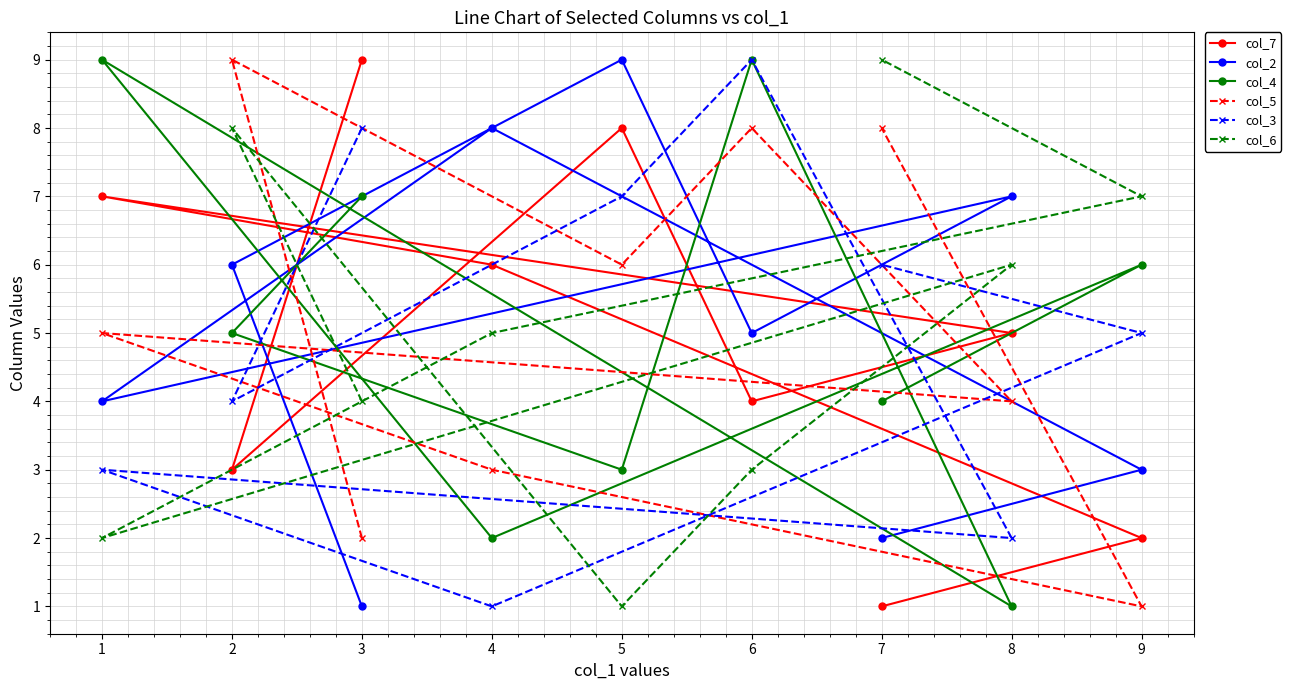

What is the sum of all col_7 values?

45